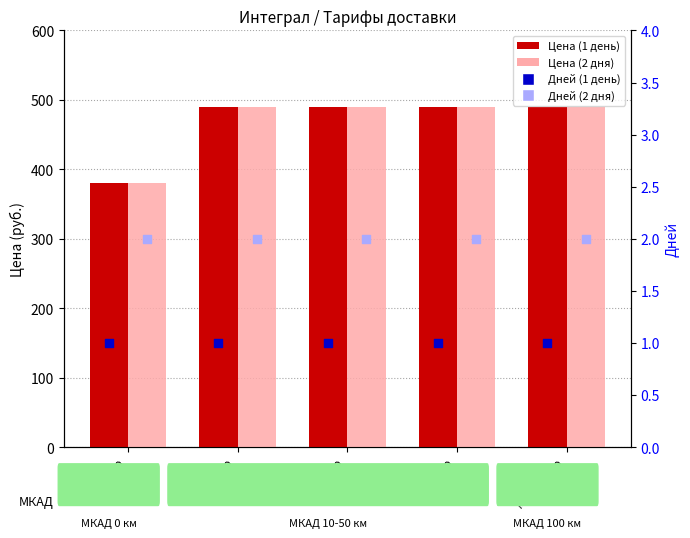

Is the value of Цена (1 день) at МКАД=0 greater than the value of Цена (2 дня) at МКАД=50?

No